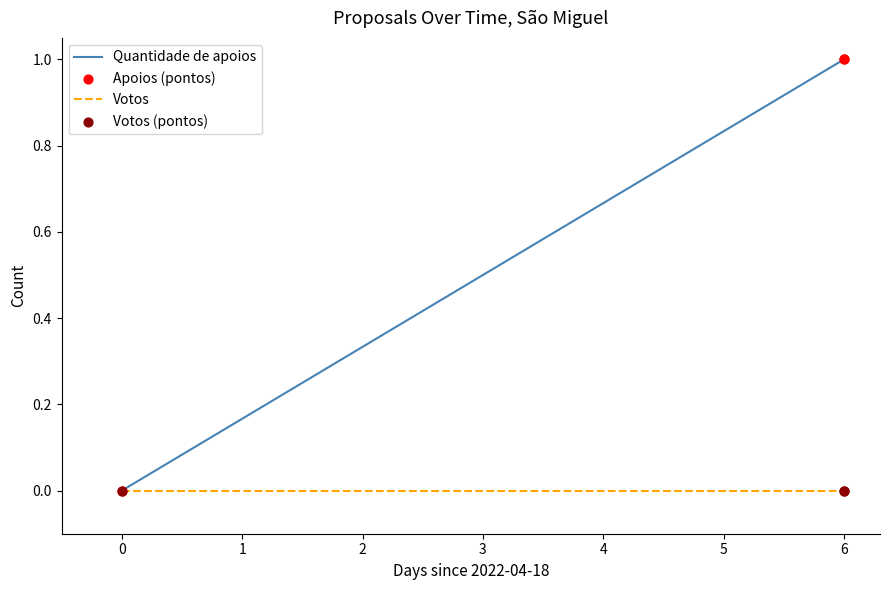

What is the total value across all series at 6?

2